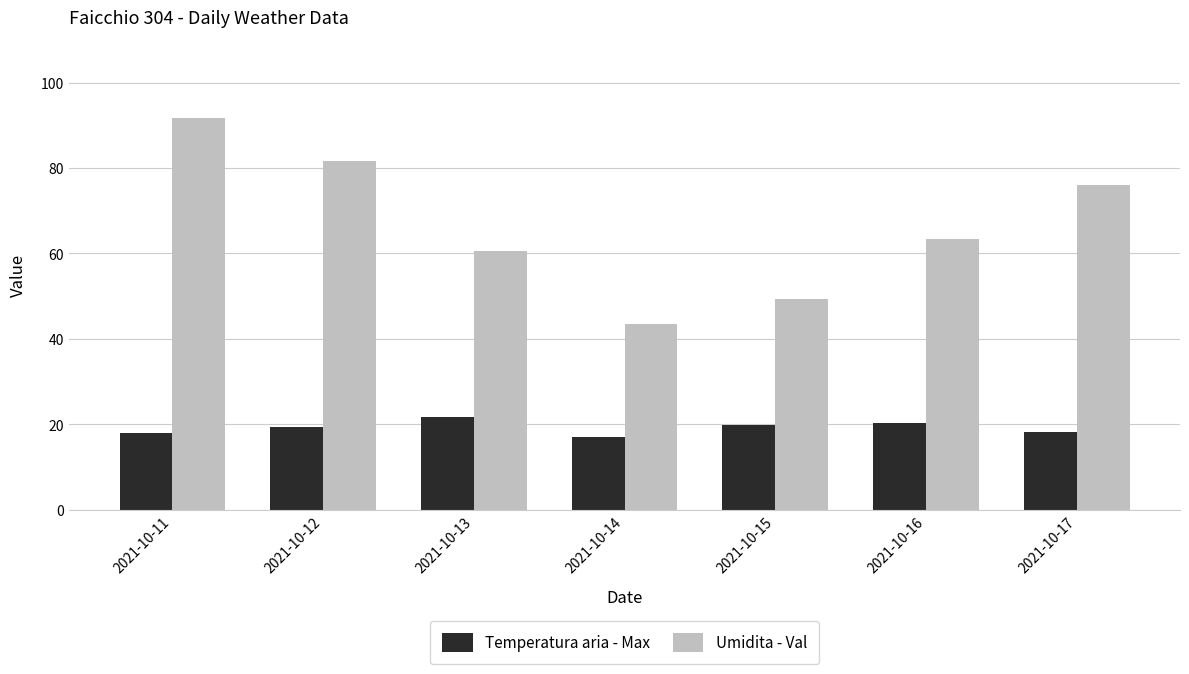

Are the bars horizontal?

No